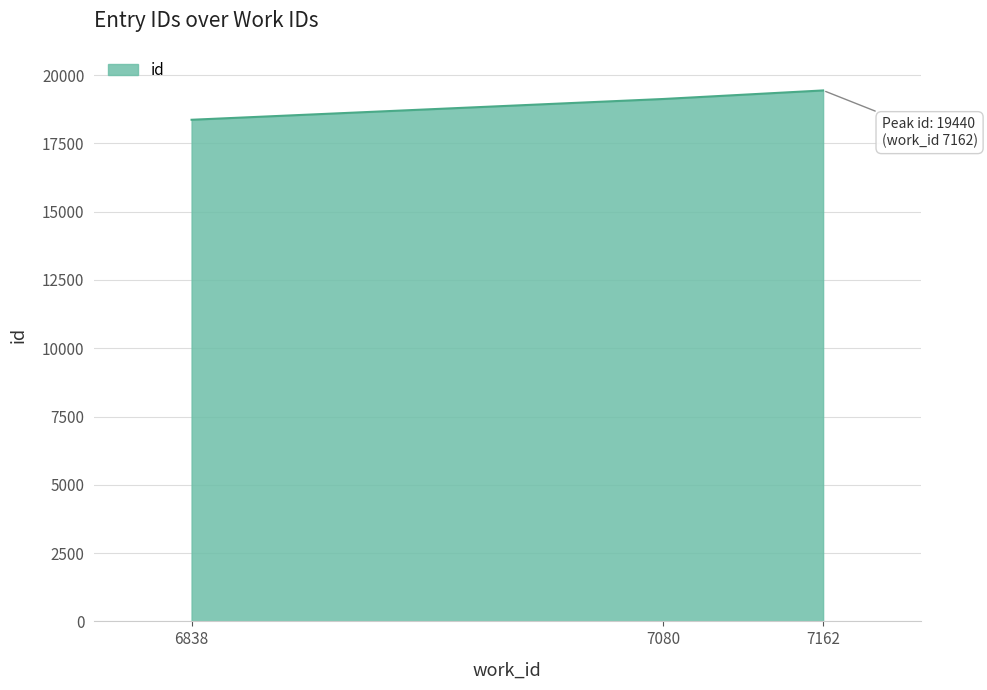

The value at 6838 is 11930. True or false?

False